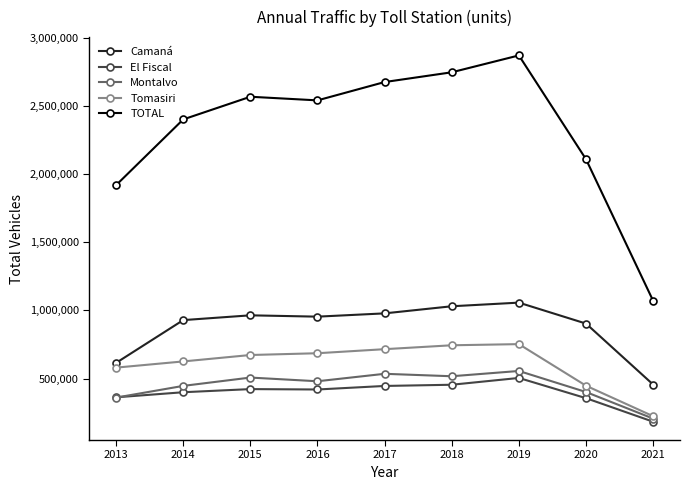

What is the difference between the highest and lowest values at 2014?

2000046